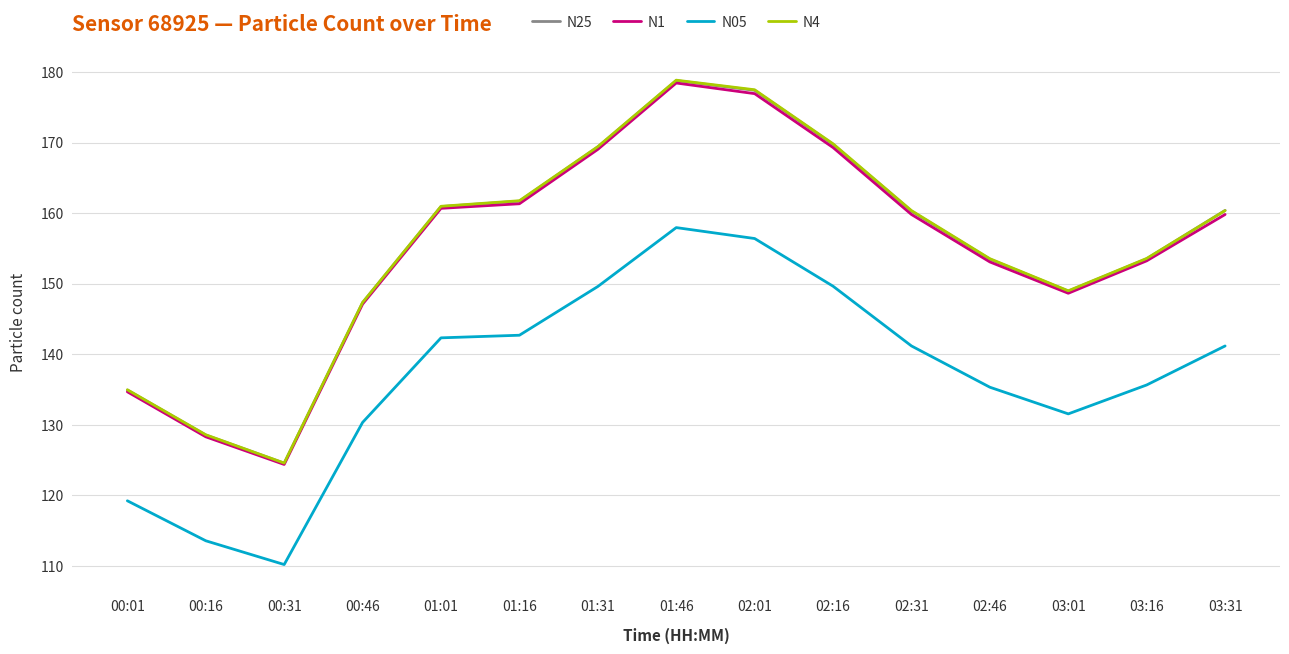

True or false: N05 has a value of 149.6 at 01:31.

True